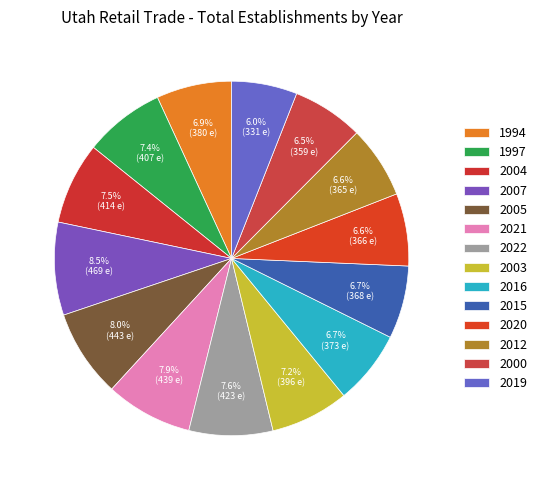

To the nearest percent, what portion does 2003 represent?

7%